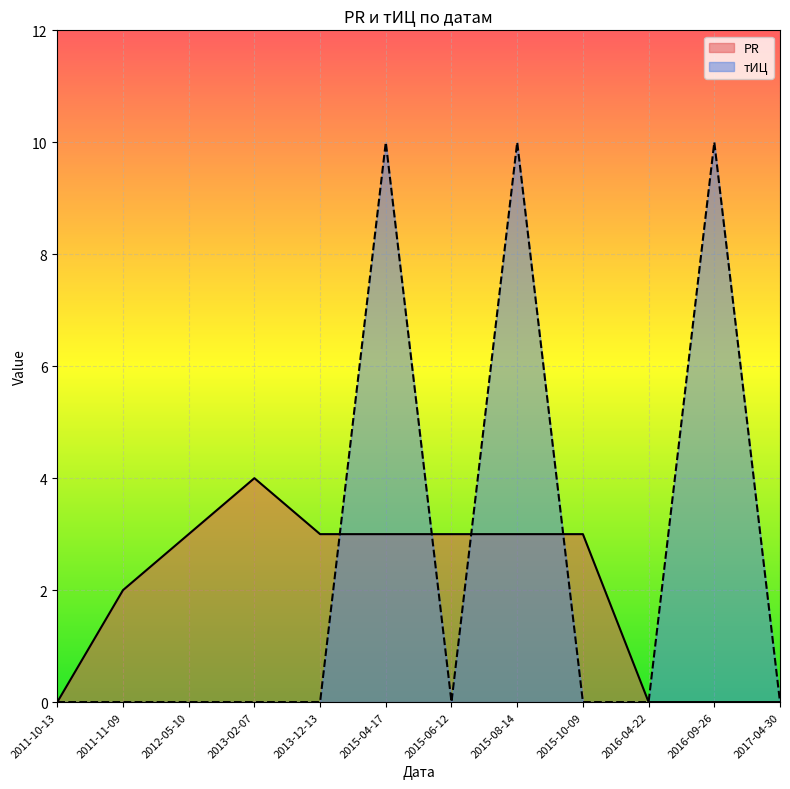

What is the maximum value for тИЦ?

10